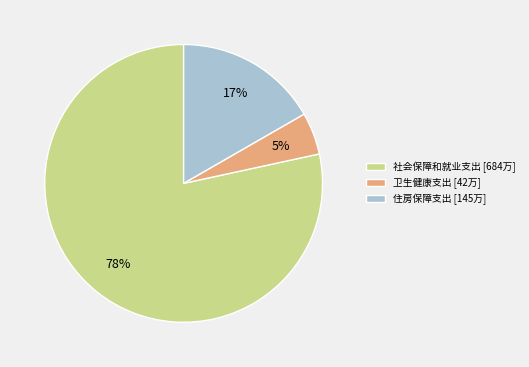

To the nearest percent, what portion does 卫生健康支出 represent?

5%